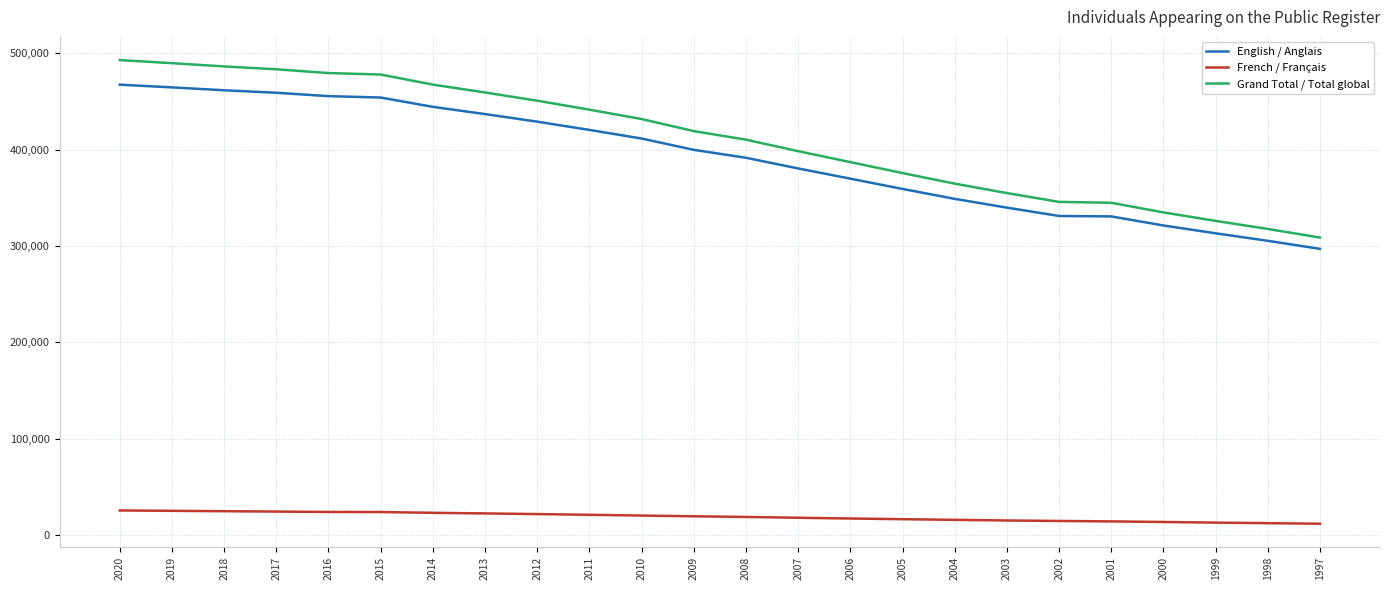

What is the maximum value for French / Français?

25536